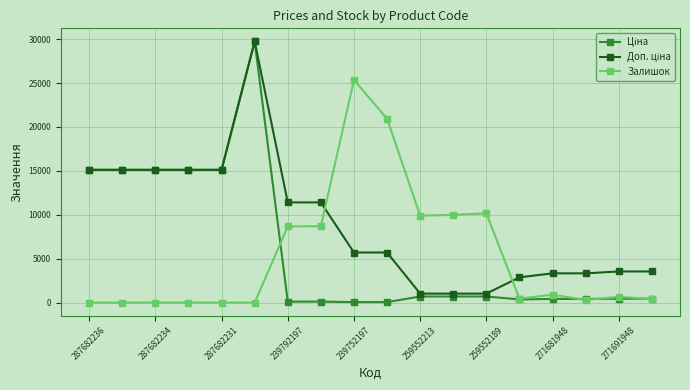

In Залишок, how many points are higher than both neighbors (excluding endpoints)?

4